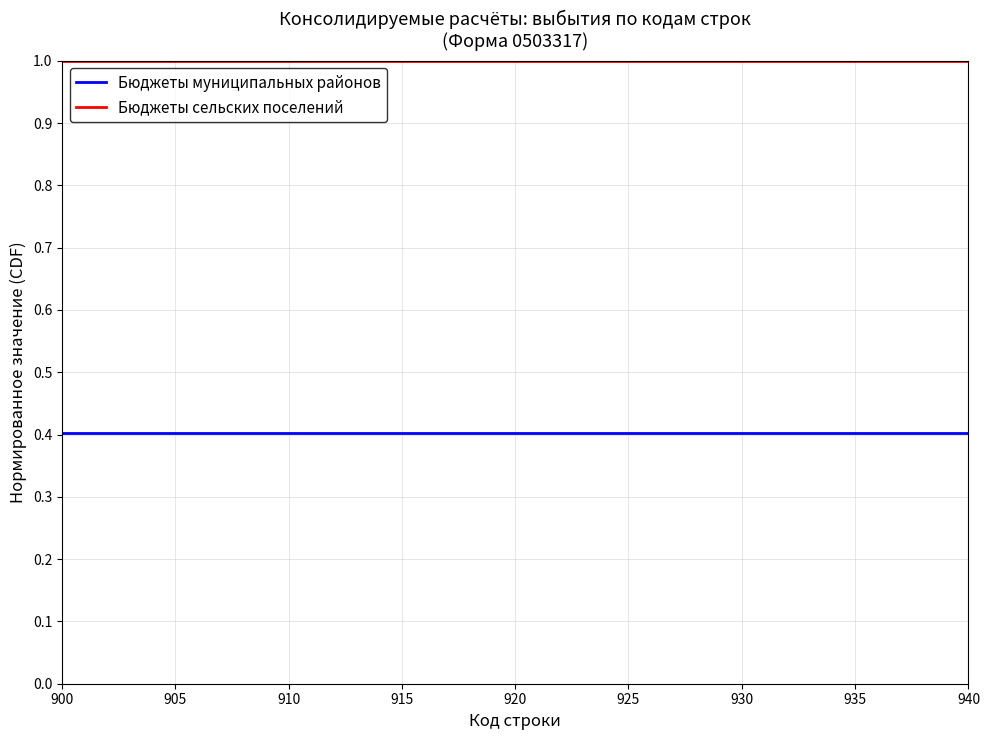

What is the highest value of the Бюджеты муниципальных районов series?

0.4